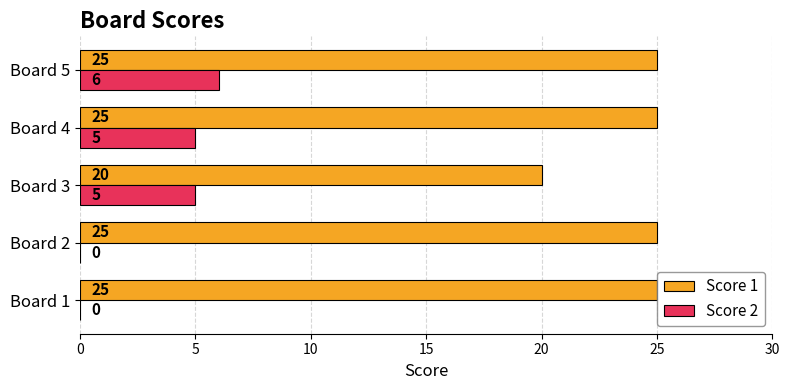

How many Score 2 values are between 0 and 5?

4